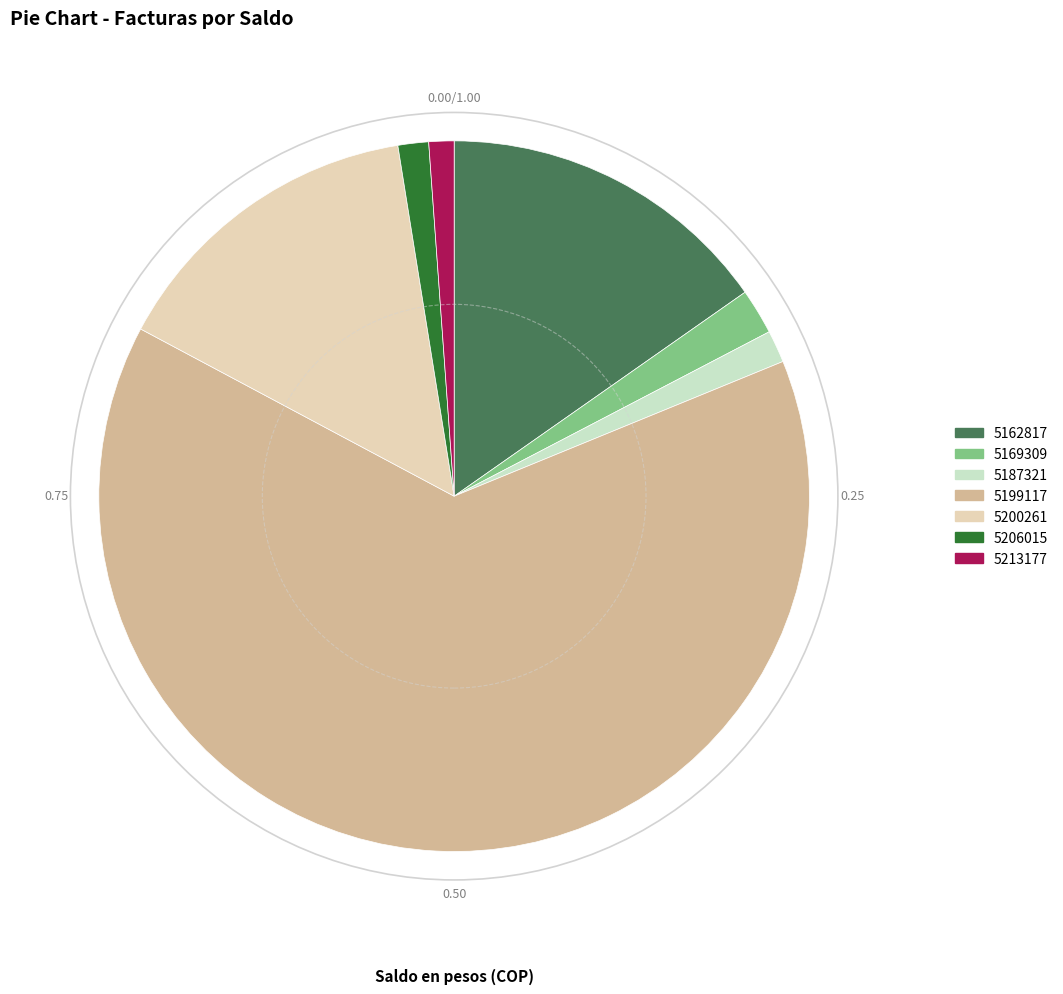

Does 5199117 account for over 50% of the chart?

Yes